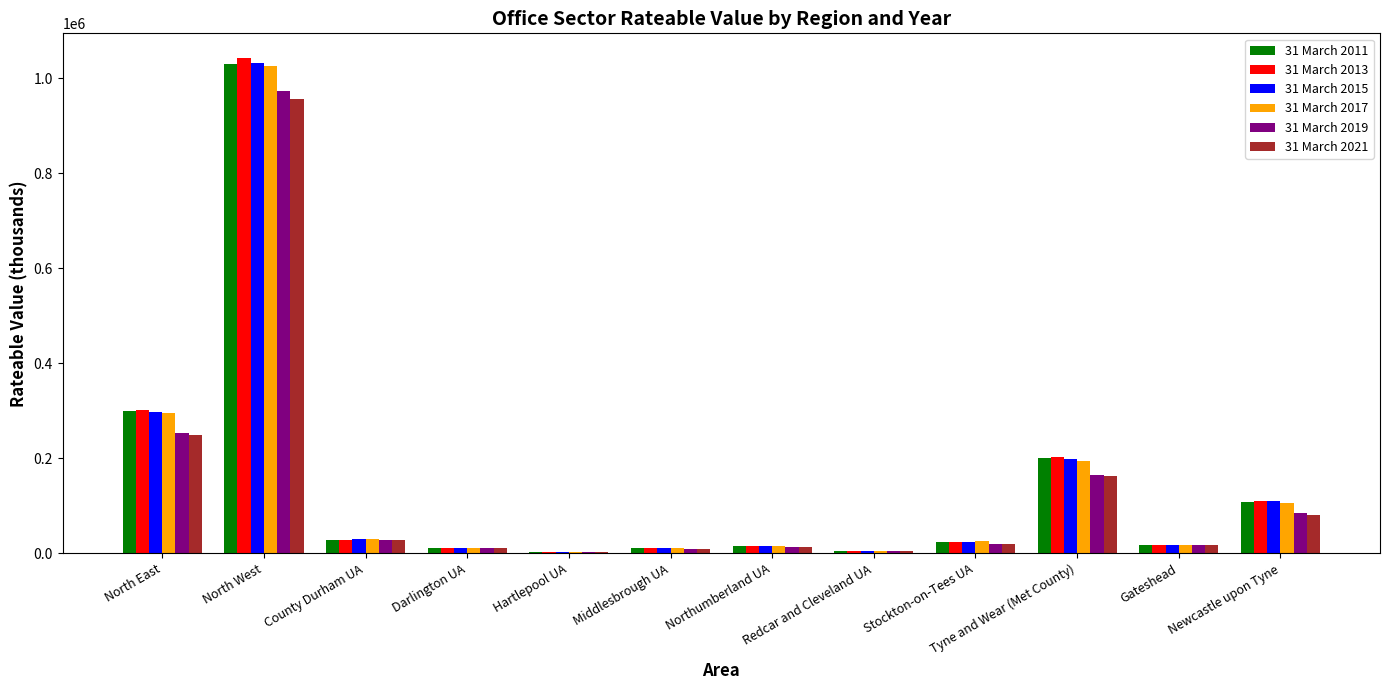

At which category is the sum across all series the highest?

North West